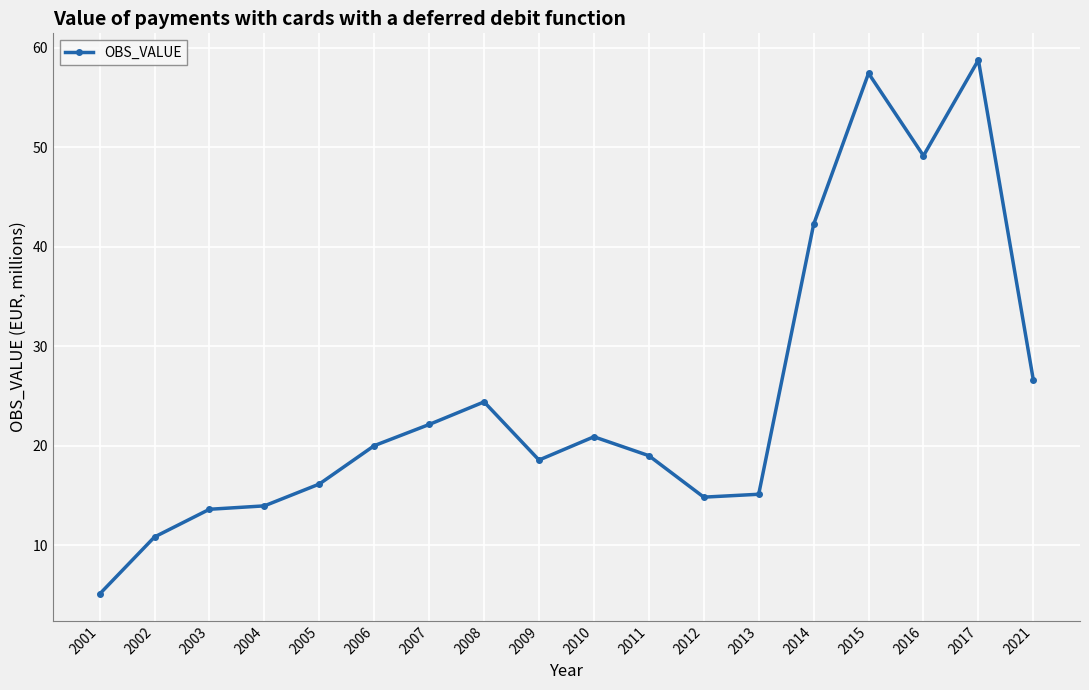

What value does the data have at 2004?

14.0